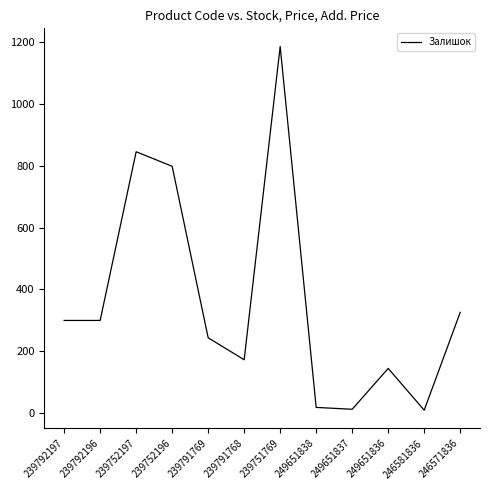

The chart shows a value of 1170 at 239752196. True or false?

False